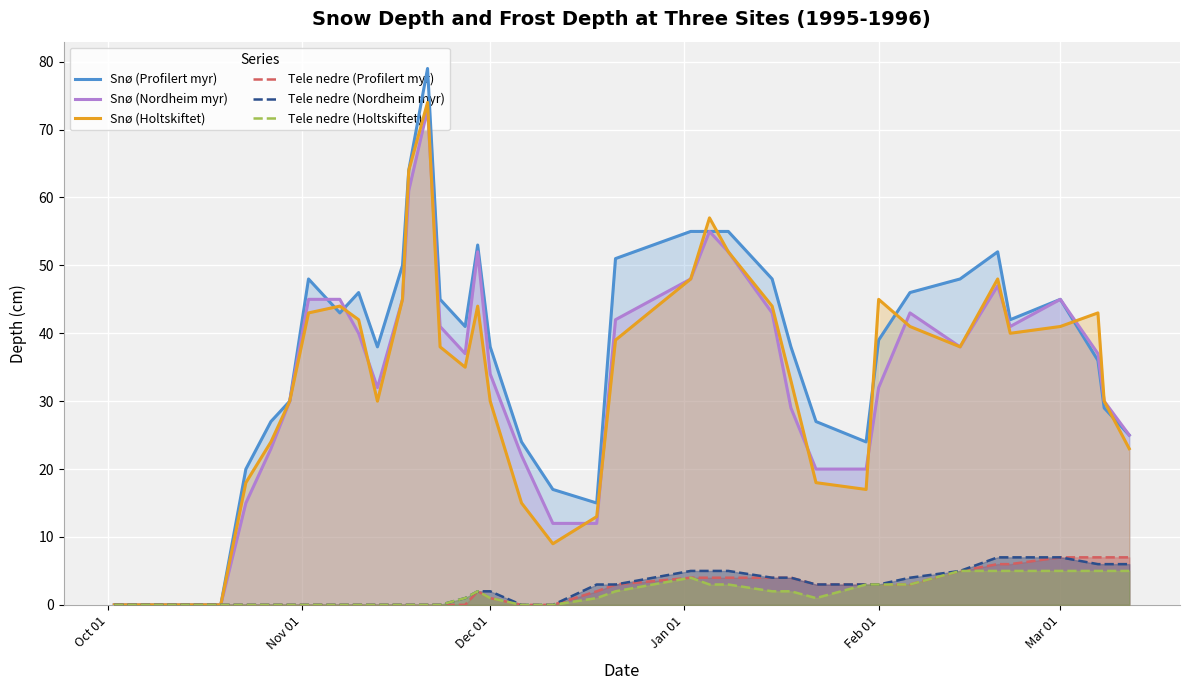

What is the difference between the second highest and second lowest values in the Snø (Holtskiftet) series?

64